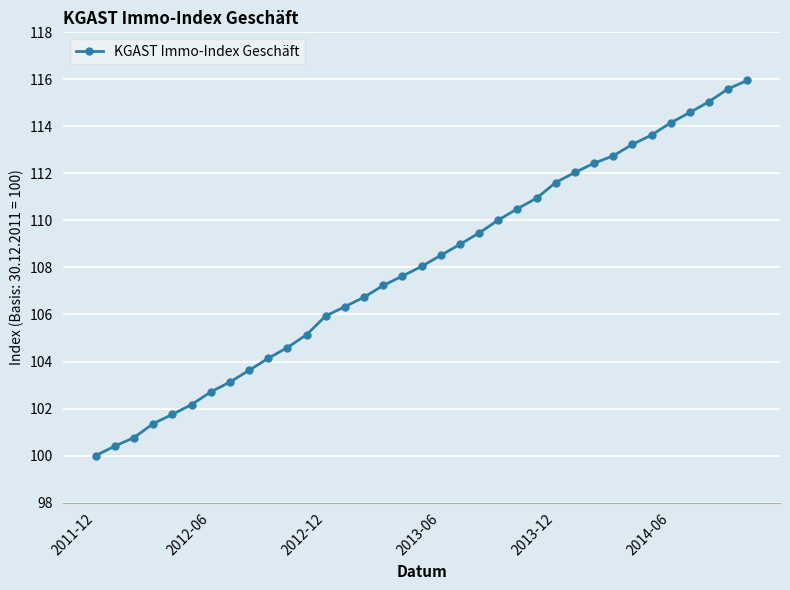

What is the minimum value shown in the chart?

100.0